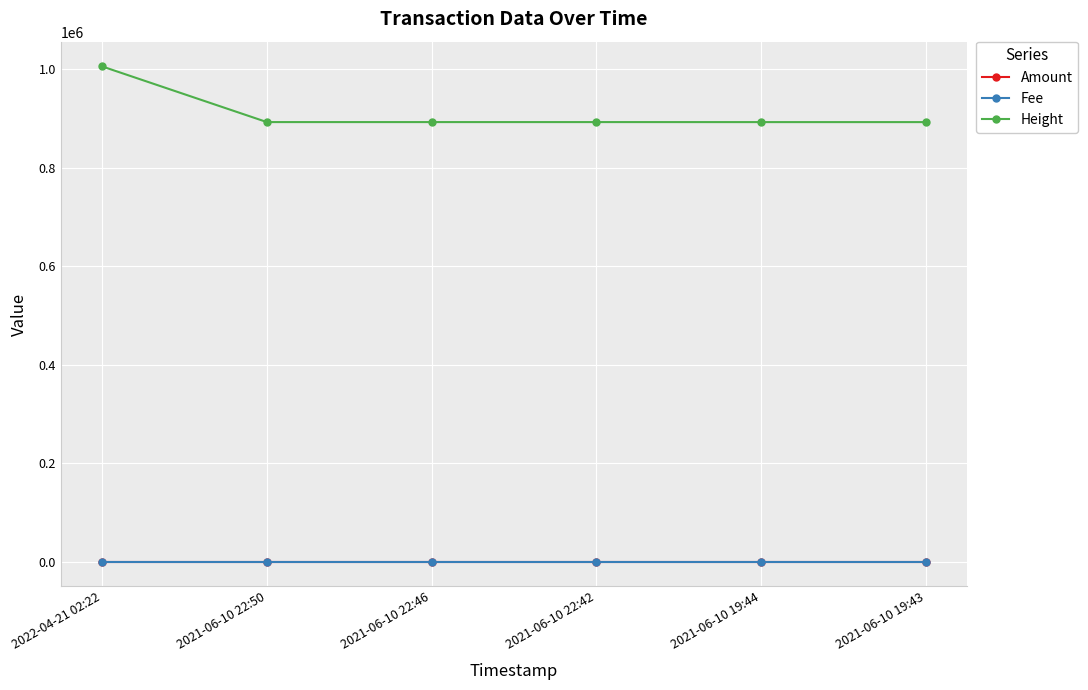

True or false: Height and Fee cross at least once.

False